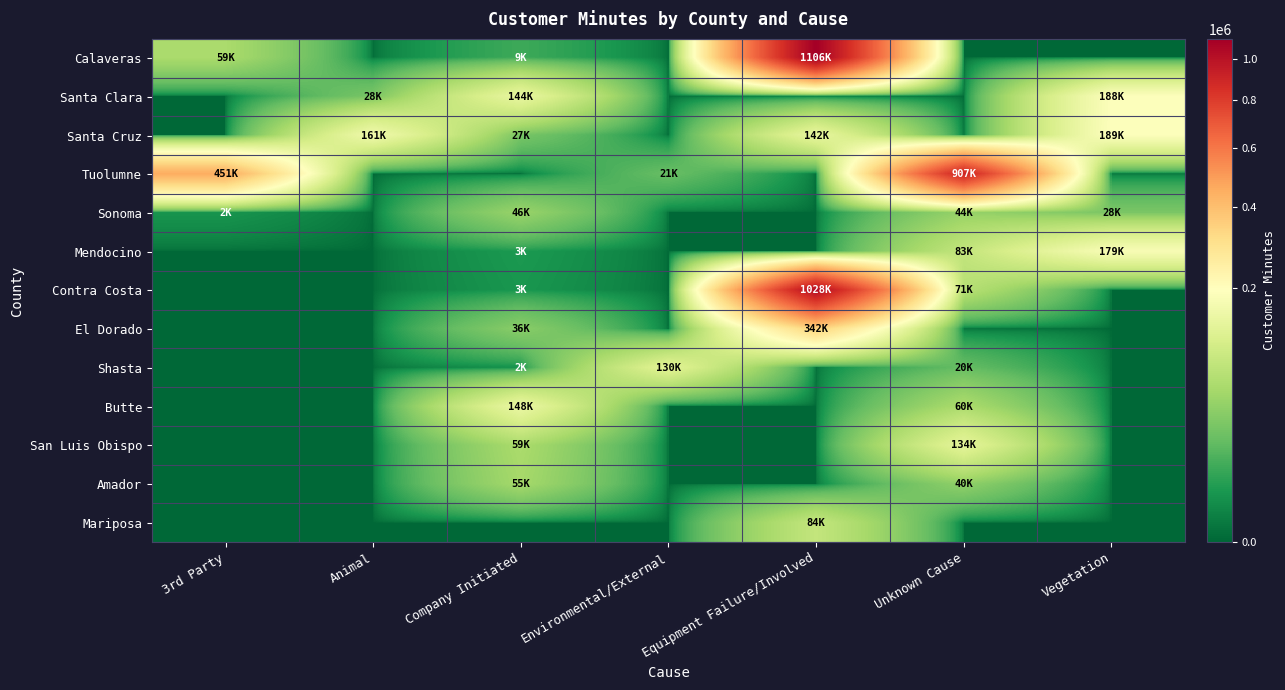

Reading left to right, what are all the values shown in this chart?

Calaveras: 3rd Party=59190	Animal=0	Company Initiated=9360	Environmental/External=0	Equipment Failure/Involved=1106255	Unknown Cause=0	Vegetation=0
Santa Clara: 3rd Party=0	Animal=28170	Company Initiated=144285	Environmental/External=0	Equipment Failure/Involved=0	Unknown Cause=0	Vegetation=188766
Santa Cruz: 3rd Party=0	Animal=161744	Company Initiated=27780	Environmental/External=0	Equipment Failure/Involved=142649	Unknown Cause=0	Vegetation=189887
Tuolumne: 3rd Party=451963	Animal=0	Company Initiated=0	Environmental/External=21061	Equipment Failure/Involved=0	Unknown Cause=907277	Vegetation=0
Sonoma: 3rd Party=2990	Animal=0	Company Initiated=46338	Environmental/External=0	Equipment Failure/Involved=0	Unknown Cause=44740	Vegetation=28802
Mendocino: 3rd Party=0	Animal=0	Company Initiated=3869	Environmental/External=0	Equipment Failure/Involved=0	Unknown Cause=83237	Vegetation=179051
Contra Costa: 3rd Party=0	Animal=0	Company Initiated=3312	Environmental/External=0	Equipment Failure/Involved=1028151	Unknown Cause=71244	Vegetation=0
El Dorado: 3rd Party=0	Animal=0	Company Initiated=36875	Environmental/External=0	Equipment Failure/Involved=342755	Unknown Cause=0	Vegetation=0
Shasta: 3rd Party=0	Animal=0	Company Initiated=2520	Environmental/External=130931	Equipment Failure/Involved=0	Unknown Cause=20008	Vegetation=0
Butte: 3rd Party=0	Animal=0	Company Initiated=148438	Environmental/External=0	Equipment Failure/Involved=0	Unknown Cause=60179	Vegetation=0
San Luis Obispo: 3rd Party=0	Animal=0	Company Initiated=59659	Environmental/External=0	Equipment Failure/Involved=0	Unknown Cause=134329	Vegetation=0
Amador: 3rd Party=0	Animal=0	Company Initiated=55401	Environmental/External=0	Equipment Failure/Involved=0	Unknown Cause=40788	Vegetation=0
Mariposa: 3rd Party=0	Animal=0	Company Initiated=0	Environmental/External=0	Equipment Failure/Involved=84564	Unknown Cause=0	Vegetation=0